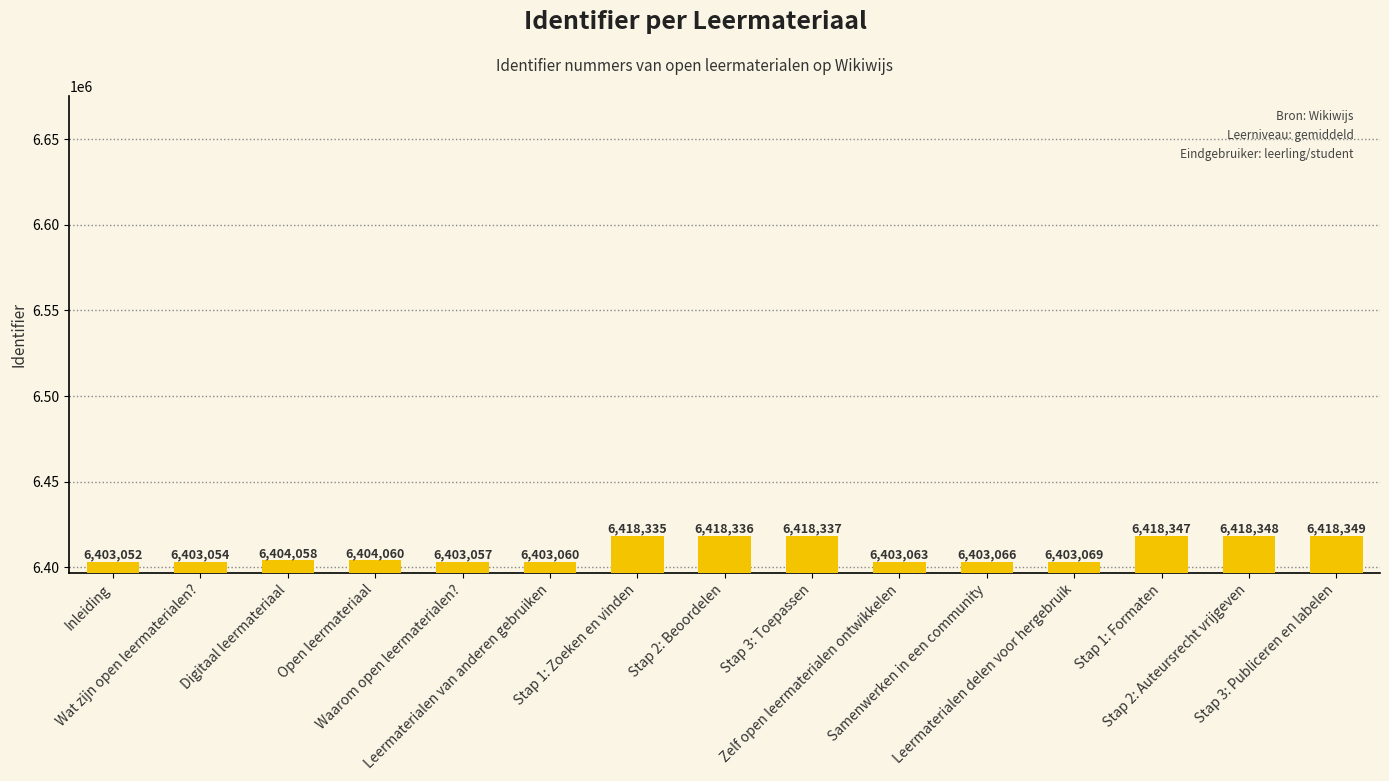

What is the label of the 6th bar from the right?

Zelf open leermaterialen ontwikkelen